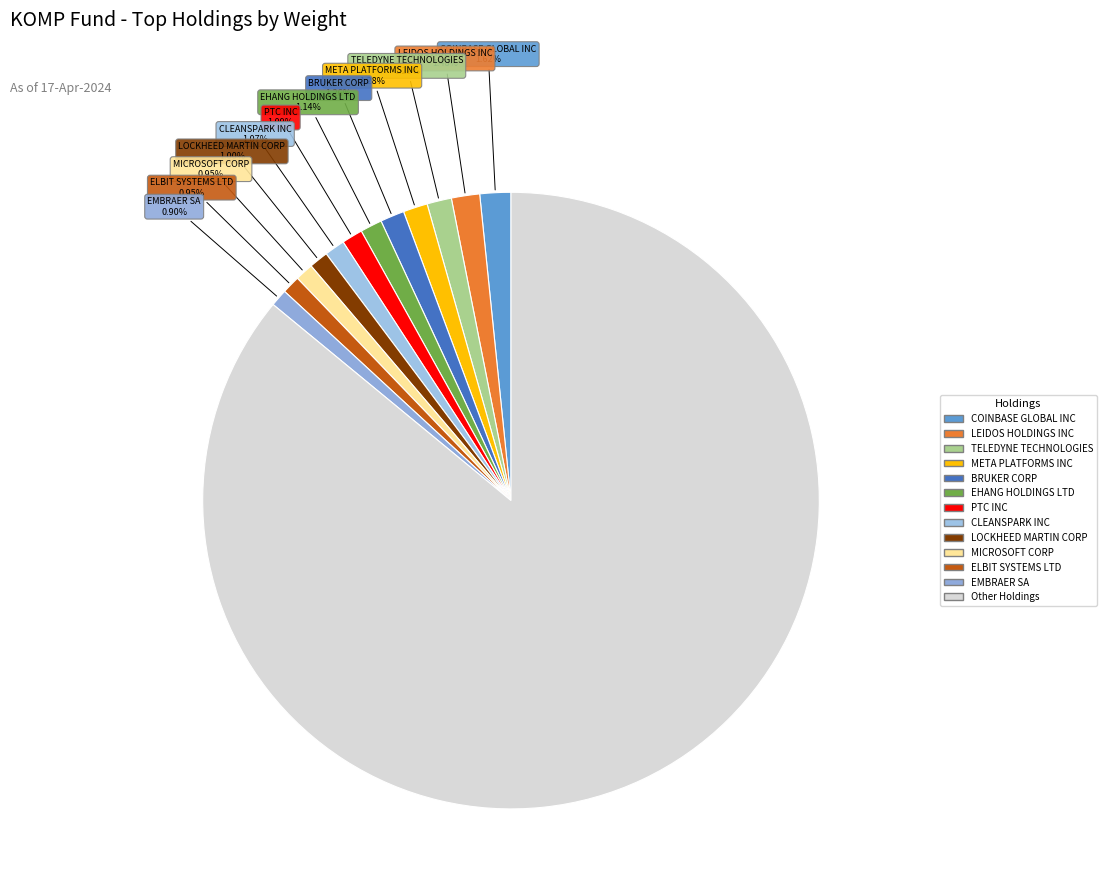

Which category has the smallest portion of the pie?

EMBRAER SA